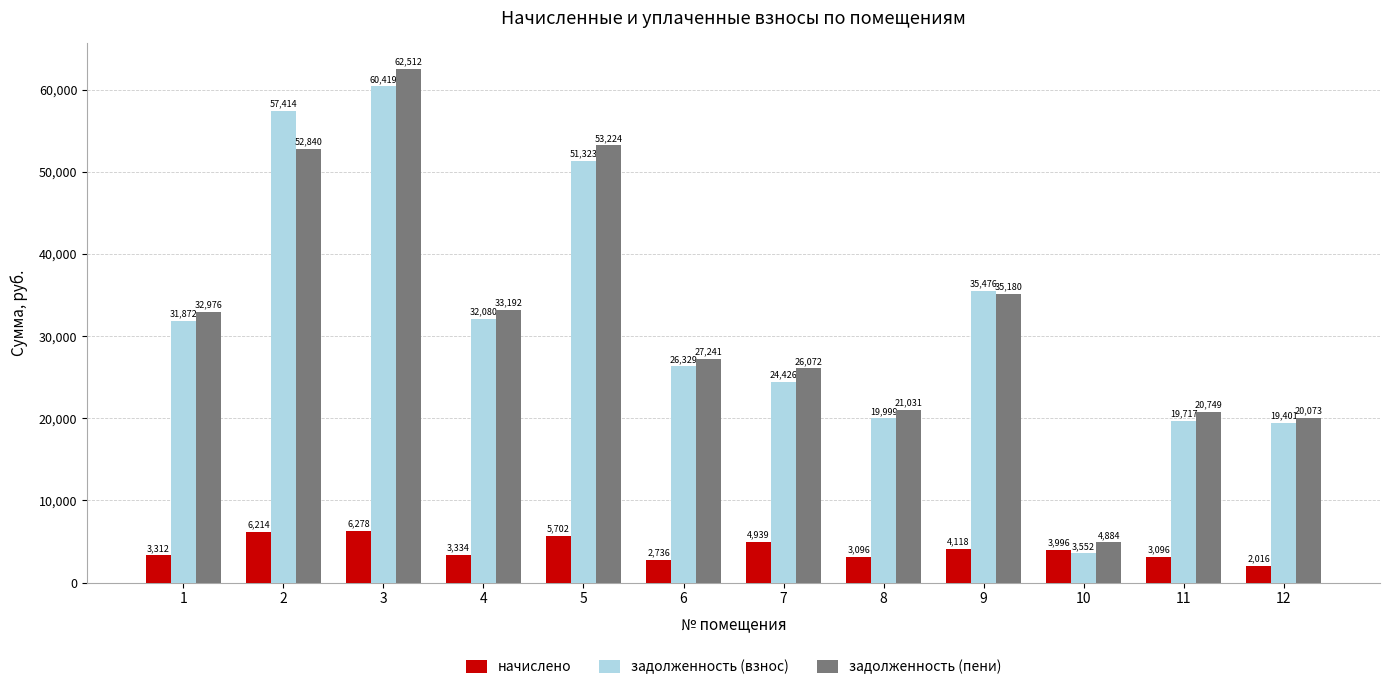

What is the difference between the maximum and second lowest values in the задолженность (взнос) series?

41018.4